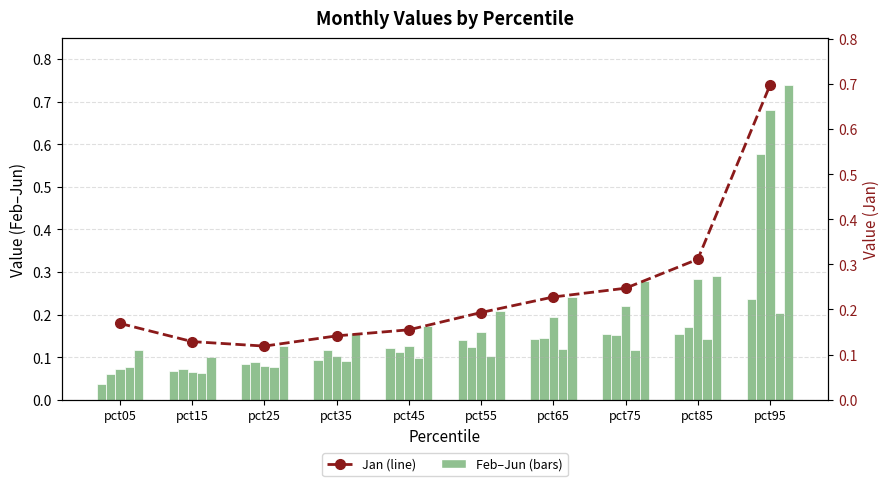

Which series has the widest spread of values?

Jun